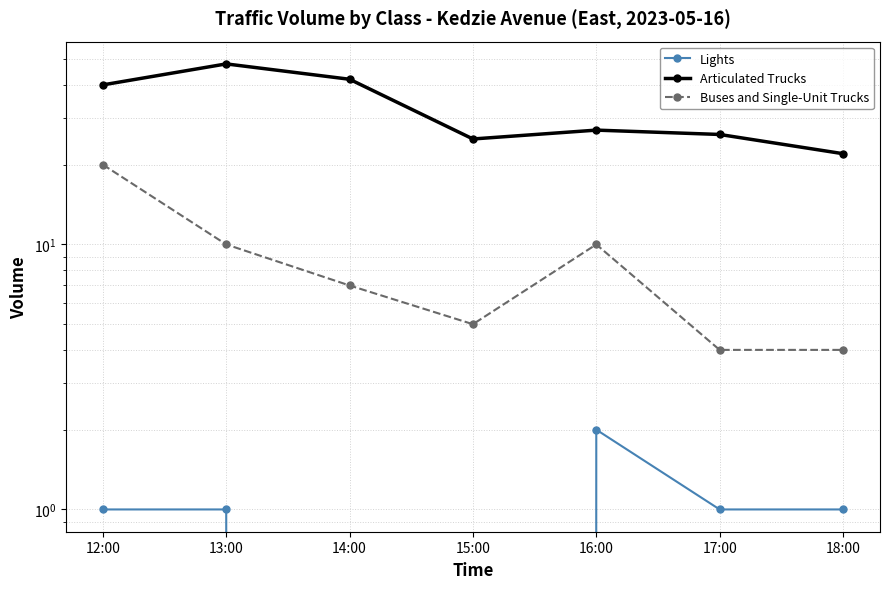

At which label is Lights closest to 1?

12:00